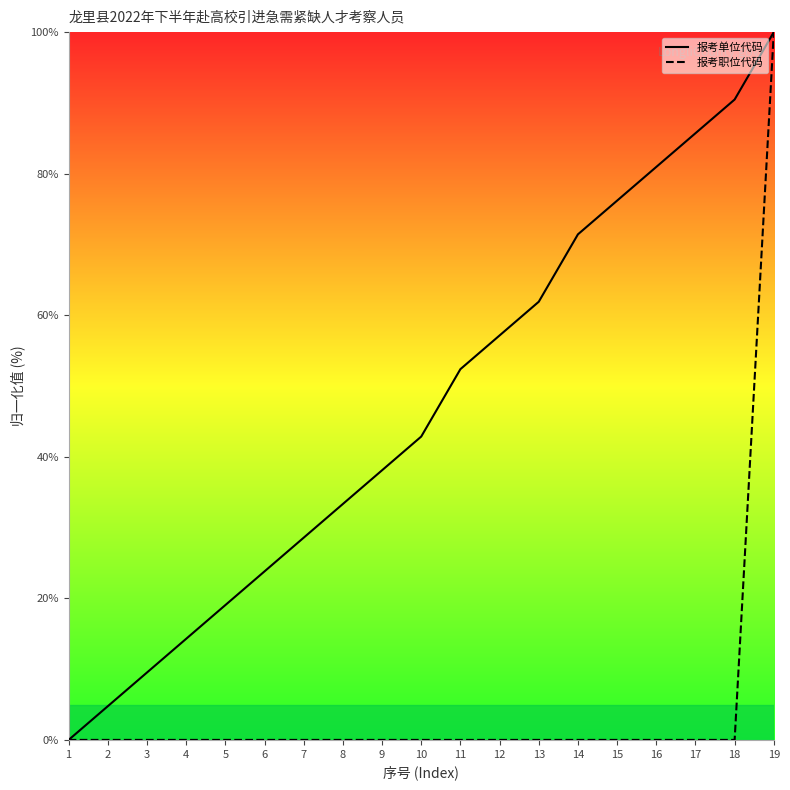

How many values in 报考单位代码 are above zero?

18